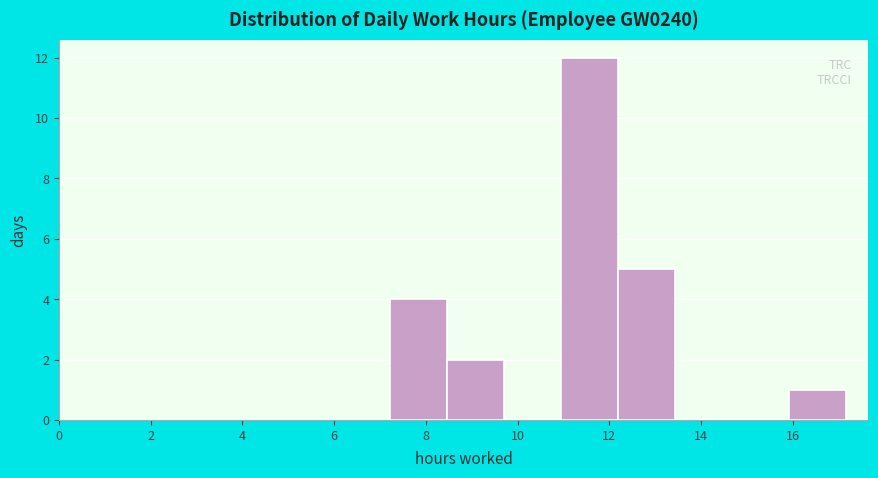

Reading left to right, list every bar in this chart as the range it spans on the x-axis followed by its height. Neither the bar edges nor the heights are printed on the chart, so give them approximately, as read against the axes.

7.2 to 8.4: 4
8.4 to 9.8: 2
9.8 to 11.0: 0
11.0 to 12.2: 12
12.2 to 13.4: 5
13.4 to 14.6: 0
14.6 to 16.0: 0
16.0 to 17.2: 1